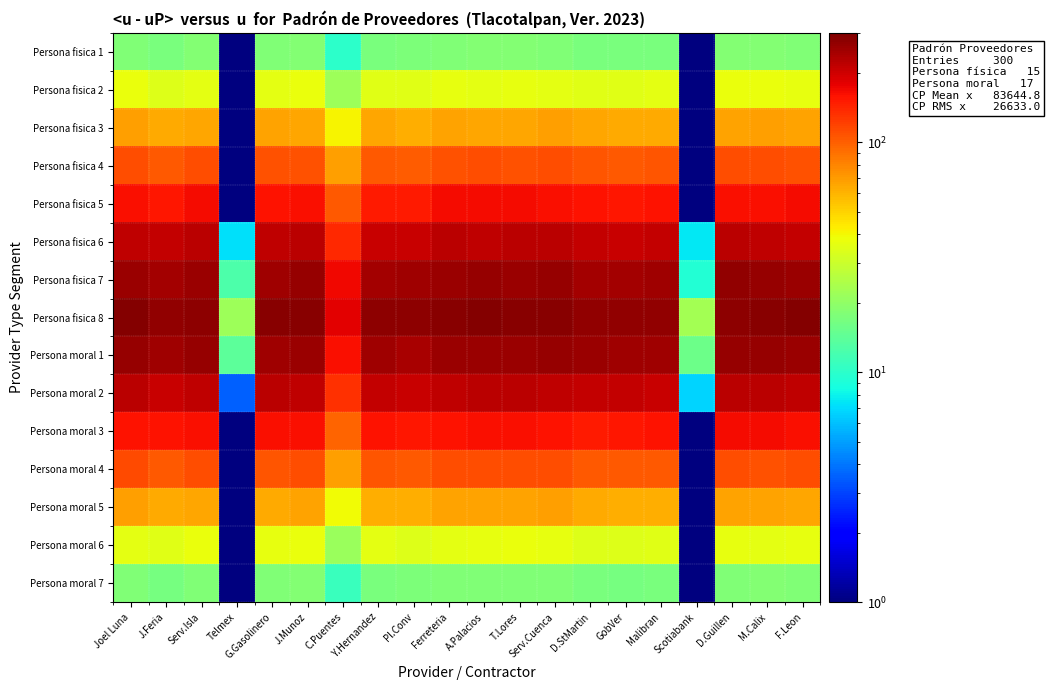

Reading left to right, what are all the values shown in this chart?

Persona fisica 1: Joel Luna=18.0	J.Feria=17.0	Serv.Isla=18.2	Telmex=1.0	G.Gasolinero=17.8	J.Munoz=18.3	C.Puentes=10.1	Y.Hernandez=17.0	Pl.Conv=17.4	Ferreteria=17.9	A.Palacios=18.5	T.Lores=18.4	Serv.Cuenca=17.9	D.StMartin=17.1	GobVer=17.2	Malibran=17.0	Scotiabank=1.0	D.Guillen=18.2	M.Calix=18.4	F.Leon=17.7
Persona fisica 2: Joel Luna=37.3	J.Feria=34.5	Serv.Isla=35.9	Telmex=1.0	G.Gasolinero=35.5	J.Munoz=37.0	C.Puentes=21.9	Y.Hernandez=34.6	Pl.Conv=35.2	Ferreteria=36.4	A.Palacios=36.0	T.Lores=36.2	Serv.Cuenca=35.7	D.StMartin=35.2	GobVer=34.8	Malibran=35.7	Scotiabank=1.0	D.Guillen=37.3	M.Calix=37.1	F.Leon=36.4
Persona fisica 3: Joel Luna=67.5	J.Feria=64.0	Serv.Isla=65.4	Telmex=1.0	G.Gasolinero=66.8	J.Munoz=65.4	C.Puentes=40.9	Y.Hernandez=64.5	Pl.Conv=62.6	Ferreteria=67.2	A.Palacios=65.6	T.Lores=65.7	Serv.Cuenca=67.9	D.StMartin=65.0	GobVer=63.7	Malibran=63.4	Scotiabank=1.0	D.Guillen=67.4	M.Calix=67.9	F.Leon=66.9
Persona fisica 4: Joel Luna=110.7	J.Feria=105.3	Serv.Isla=112.5	Telmex=1.0	G.Gasolinero=107.9	J.Munoz=109.5	C.Puentes=67.6	Y.Hernandez=103.9	Pl.Conv=102.5	Ferreteria=109.3	A.Palacios=110.2	T.Lores=107.8	Serv.Cuenca=111.9	D.StMartin=107.3	GobVer=103.1	Malibran=107.4	Scotiabank=1.0	D.Guillen=110.6	M.Calix=112.3	F.Leon=109.1
Persona fisica 5: Joel Luna=161.3	J.Feria=155.7	Serv.Isla=167.3	Telmex=1.0	G.Gasolinero=160.0	J.Munoz=161.0	C.Puentes=103.7	Y.Hernandez=153.5	Pl.Conv=153.6	Ferreteria=167.0	A.Palacios=167.5	T.Lores=164.5	Serv.Cuenca=161.7	D.StMartin=158.9	GobVer=157.1	Malibran=157.8	Scotiabank=1.0	D.Guillen=160.8	M.Calix=163.9	F.Leon=164.5
Persona fisica 6: Joel Luna=215.7	J.Feria=211.5	Serv.Isla=222.1	Telmex=7.1	G.Gasolinero=216.6	J.Munoz=222.6	C.Puentes=137.9	Y.Hernandez=207.7	Pl.Conv=207.6	Ferreteria=223.1	A.Palacios=216.6	T.Lores=220.8	Serv.Cuenca=220.1	D.StMartin=211.3	GobVer=205.7	Malibran=212.8	Scotiabank=7.5	D.Guillen=220.2	M.Calix=219.1	F.Leon=214.5
Persona fisica 7: Joel Luna=258.2	J.Feria=249.0	Serv.Isla=261.0	Telmex=12.5	G.Gasolinero=255.8	J.Munoz=264.7	C.Puentes=168.4	Y.Hernandez=248.5	Pl.Conv=254.3	Ferreteria=259.9	A.Palacios=265.2	T.Lores=257.7	Serv.Cuenca=266.3	D.StMartin=247.7	GobVer=248.6	Malibran=252.6	Scotiabank=9.4	D.Guillen=268.9	M.Calix=266.7	F.Leon=258.0
Persona fisica 8: Joel Luna=288.7	J.Feria=271.1	Serv.Isla=279.5	Telmex=21.8	G.Gasolinero=284.4	J.Munoz=282.3	C.Puentes=183.1	Y.Hernandez=278.0	Pl.Conv=275.4	Ferreteria=283.7	A.Palacios=287.5	T.Lores=284.5	Serv.Cuenca=284.4	D.StMartin=268.9	GobVer=273.9	Malibran=273.9	Scotiabank=23.1	D.Guillen=280.0	M.Calix=286.1	F.Leon=288.2
Persona moral 1: Joel Luna=264.4	J.Feria=251.6	Serv.Isla=265.4	Telmex=13.9	G.Gasolinero=255.0	J.Munoz=258.3	C.Puentes=162.7	Y.Hernandez=255.9	Pl.Conv=245.0	Ferreteria=260.4	A.Palacios=260.3	T.Lores=260.1	Serv.Cuenca=263.0	D.StMartin=257.0	GobVer=252.3	Malibran=252.4	Scotiabank=15.6	D.Guillen=263.5	M.Calix=265.6	F.Leon=261.7
Persona moral 2: Joel Luna=221.1	J.Feria=210.0	Serv.Isla=218.5	Telmex=3.5	G.Gasolinero=220.9	J.Munoz=217.2	C.Puentes=134.1	Y.Hernandez=211.0	Pl.Conv=208.4	Ferreteria=216.5	A.Palacios=221.3	T.Lores=220.5	Serv.Cuenca=216.0	D.StMartin=210.9	GobVer=211.7	Malibran=207.0	Scotiabank=6.8	D.Guillen=222.7	M.Calix=221.9	F.Leon=215.4
Persona moral 3: Joel Luna=160.3	J.Feria=159.3	Serv.Isla=161.0	Telmex=1.0	G.Gasolinero=163.7	J.Munoz=162.5	C.Puentes=98.1	Y.Hernandez=159.5	Pl.Conv=155.0	Ferreteria=160.0	A.Palacios=162.9	T.Lores=161.4	Serv.Cuenca=160.4	D.StMartin=153.1	GobVer=156.7	Malibran=158.5	Scotiabank=1.0	D.Guillen=165.7	M.Calix=166.8	F.Leon=164.0
Persona moral 4: Joel Luna=112.6	J.Feria=104.1	Serv.Isla=110.2	Telmex=1.0	G.Gasolinero=107.1	J.Munoz=111.4	C.Puentes=68.0	Y.Hernandez=106.8	Pl.Conv=103.1	Ferreteria=110.5	A.Palacios=110.9	T.Lores=111.2	Serv.Cuenca=112.0	D.StMartin=103.3	GobVer=104.8	Malibran=104.2	Scotiabank=1.0	D.Guillen=111.2	M.Calix=109.4	F.Leon=111.6
Persona moral 5: Joel Luna=67.8	J.Feria=63.9	Serv.Isla=65.3	Telmex=1.0	G.Gasolinero=64.2	J.Munoz=67.2	C.Puentes=39.5	Y.Hernandez=62.7	Pl.Conv=62.0	Ferreteria=66.6	A.Palacios=67.2	T.Lores=66.4	Serv.Cuenca=67.9	D.StMartin=64.2	GobVer=61.9	Malibran=62.2	Scotiabank=1.0	D.Guillen=67.4	M.Calix=66.3	F.Leon=65.8
Persona moral 6: Joel Luna=36.0	J.Feria=35.1	Serv.Isla=37.2	Telmex=1.0	G.Gasolinero=36.5	J.Munoz=37.2	C.Puentes=21.5	Y.Hernandez=35.5	Pl.Conv=34.2	Ferreteria=35.6	A.Palacios=36.6	T.Lores=37.3	Serv.Cuenca=36.6	D.StMartin=33.9	GobVer=34.3	Malibran=35.1	Scotiabank=1.0	D.Guillen=36.2	M.Calix=35.8	F.Leon=36.7
Persona moral 7: Joel Luna=17.8	J.Feria=16.9	Serv.Isla=17.9	Telmex=1.0	G.Gasolinero=18.1	J.Munoz=18.1	C.Puentes=10.9	Y.Hernandez=17.3	Pl.Conv=17.5	Ferreteria=17.9	A.Palacios=17.8	T.Lores=17.8	Serv.Cuenca=17.9	D.StMartin=17.0	GobVer=16.9	Malibran=17.0	Scotiabank=1.0	D.Guillen=17.9	M.Calix=18.2	F.Leon=17.8